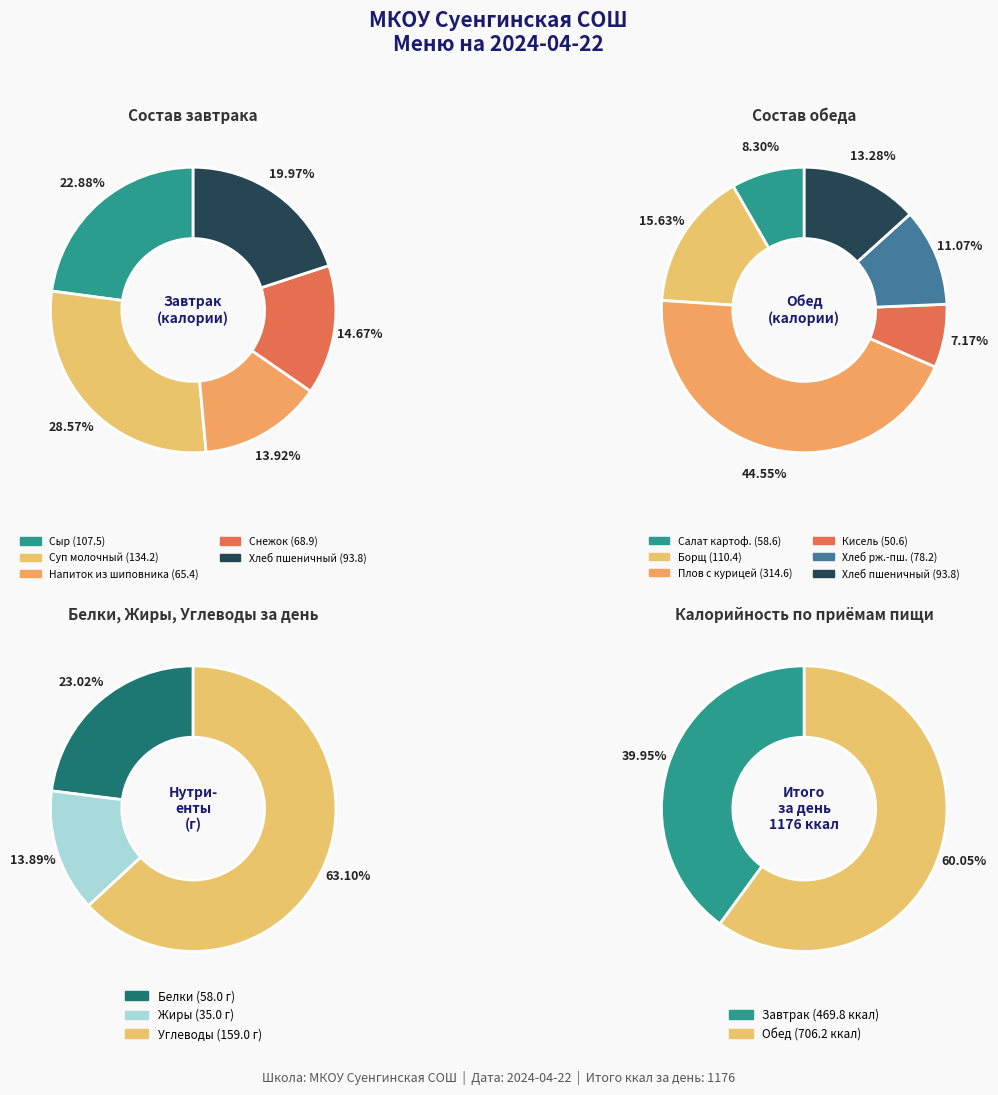

The Обед slice represents 72% of the pie. True or false?

False